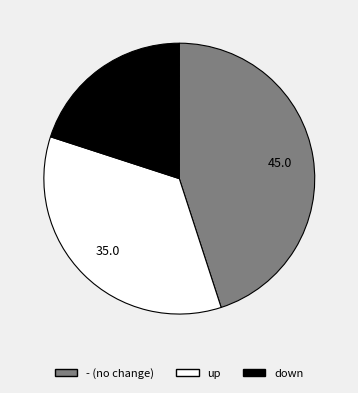

The down slice represents 20% of the pie. True or false?

True